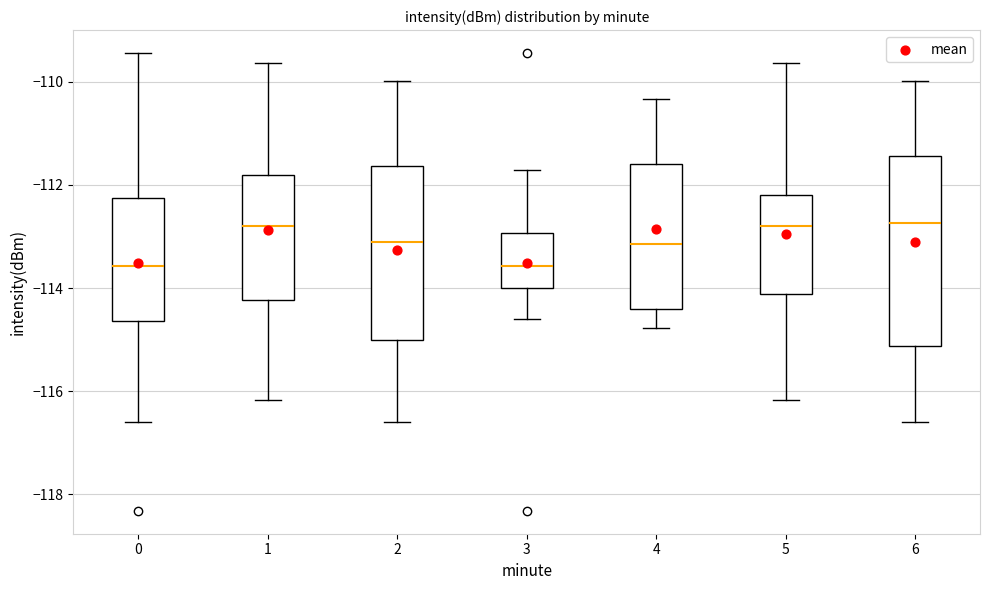

Reading left to right, transcribe this box plot: for each box, give where its median line is, the range the box spans, and where its two whiskers end, as read against the y-axis. The values are not printed on the chart, so give them approximately, as read against the axis.

0: median -113.6, box -114.6 to -112.2, whiskers -116.6 to -109.4
1: median -112.8, box -114.2 to -111.8, whiskers -116.2 to -109.6
2: median -113.2, box -115.0 to -111.6, whiskers -116.6 to -110.0
3: median -113.6, box -114.0 to -113.0, whiskers -114.6 to -111.8
4: median -113.2, box -114.4 to -111.6, whiskers -114.8 to -110.4
5: median -112.8, box -114.2 to -112.2, whiskers -116.2 to -109.6
6: median -112.8, box -115.2 to -111.4, whiskers -116.6 to -110.0